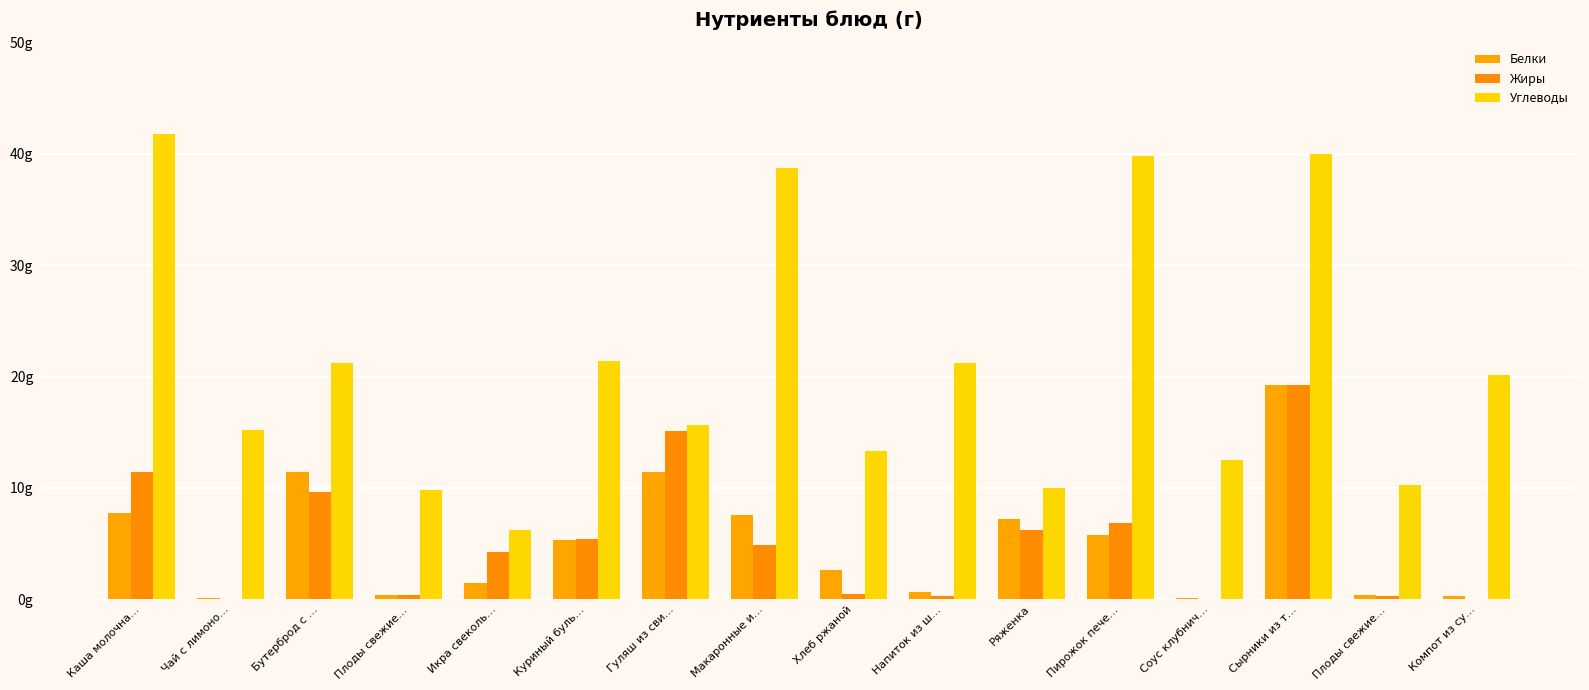

Which category has the highest value in the Жиры series?

Сырники из т…